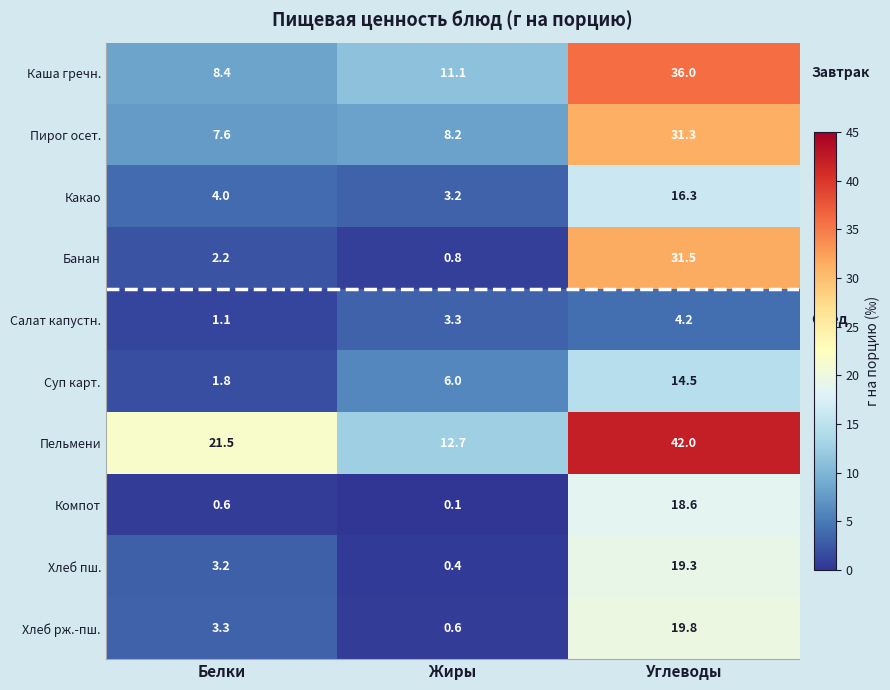

Which label corresponds to the smallest value in the chart?

Жиры